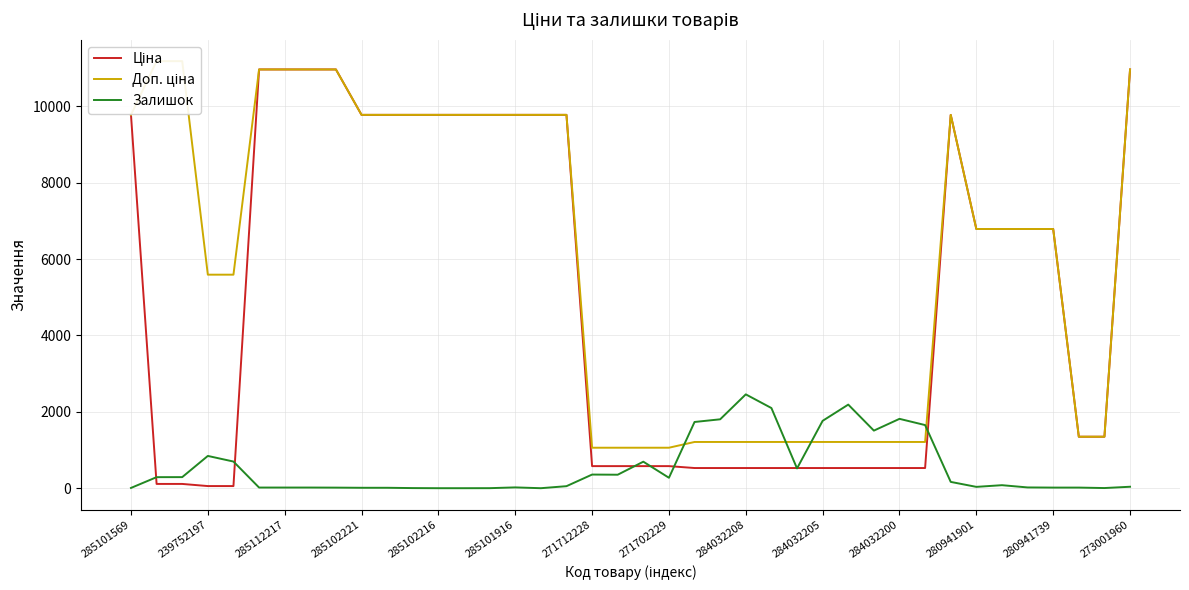

The Залишок series shows 692.6 at 26. True or false?

False